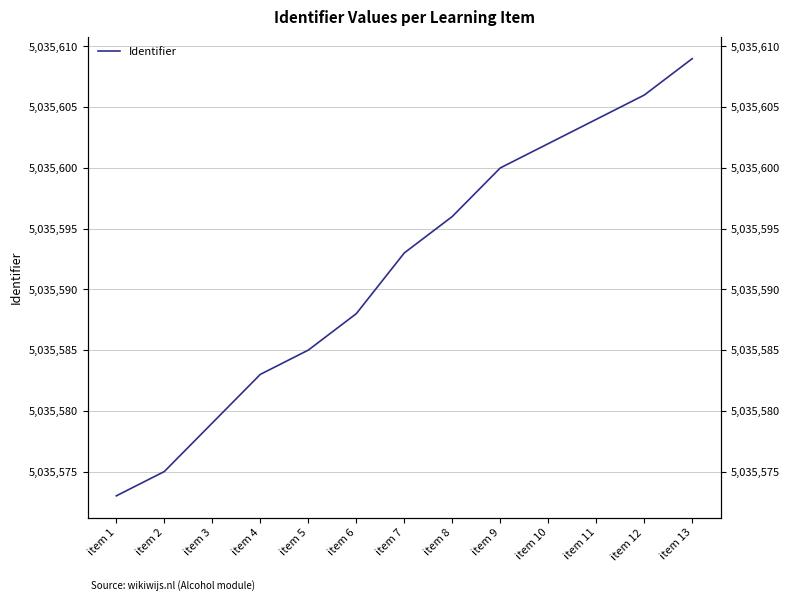

The chart shows a value of 1275708 at item 1. True or false?

False